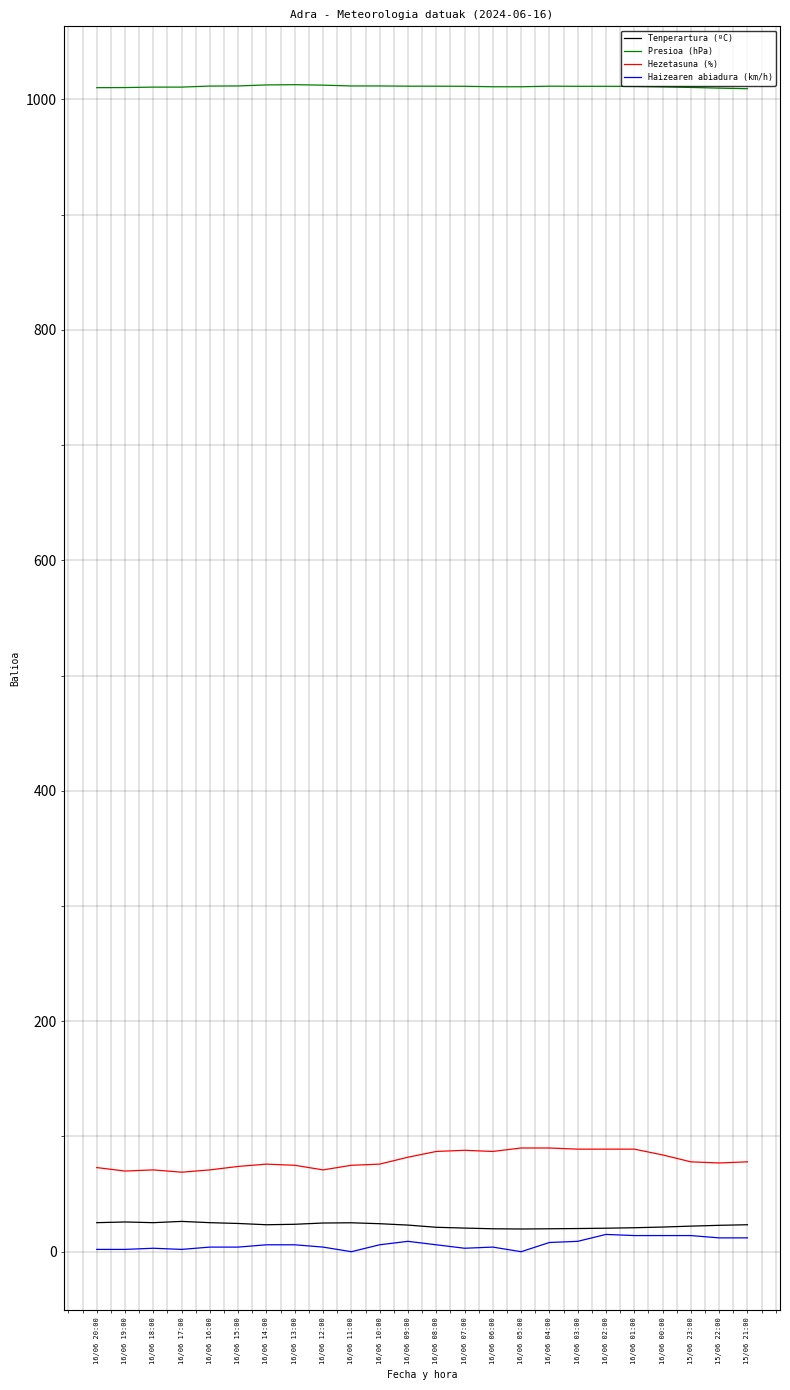

What is the spread (max minus min) of values at 16/06 16:00?

1007.6